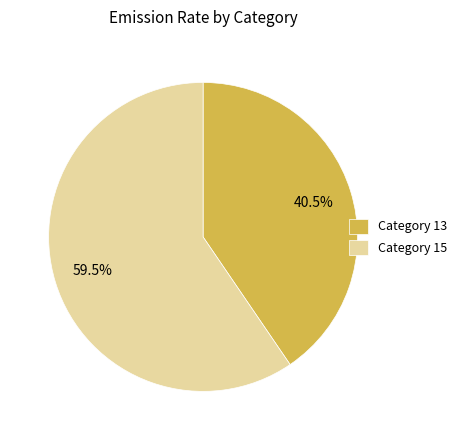

Which has a higher value, Category 15 or Category 13?

Category 15